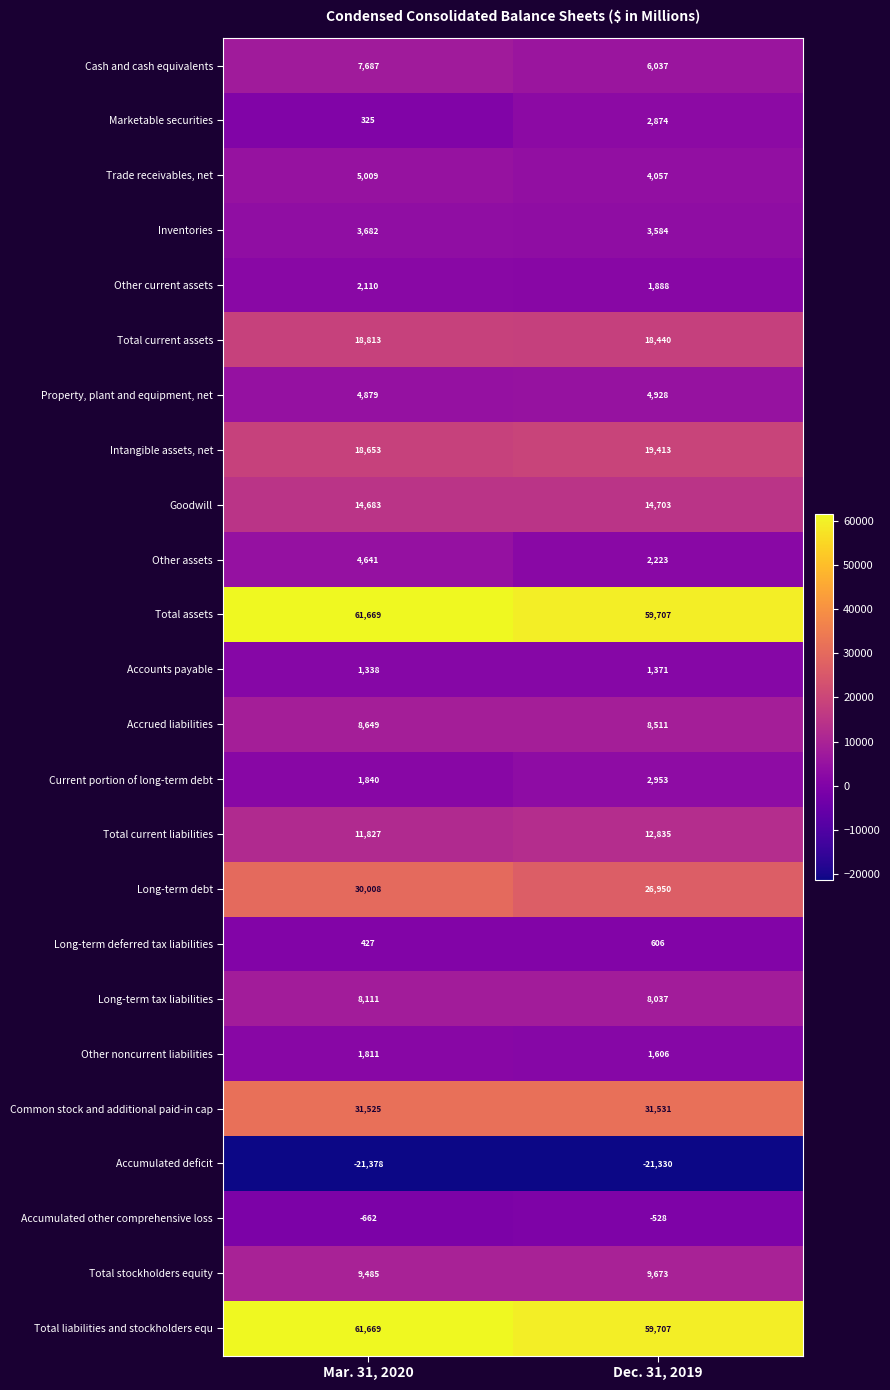

Read the Long-term deferred tax liabilities value at Dec. 31, 2019, to the nearest 10.

610